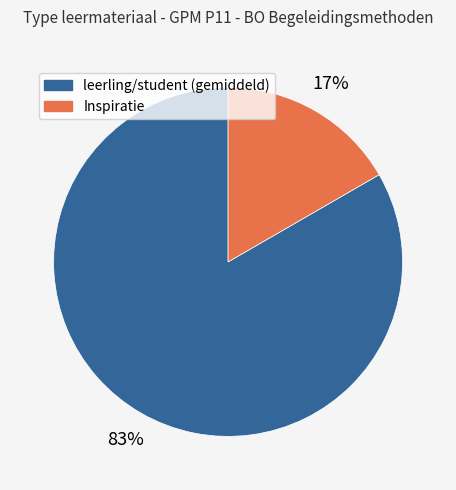

Is there a majority slice in this chart?

Yes